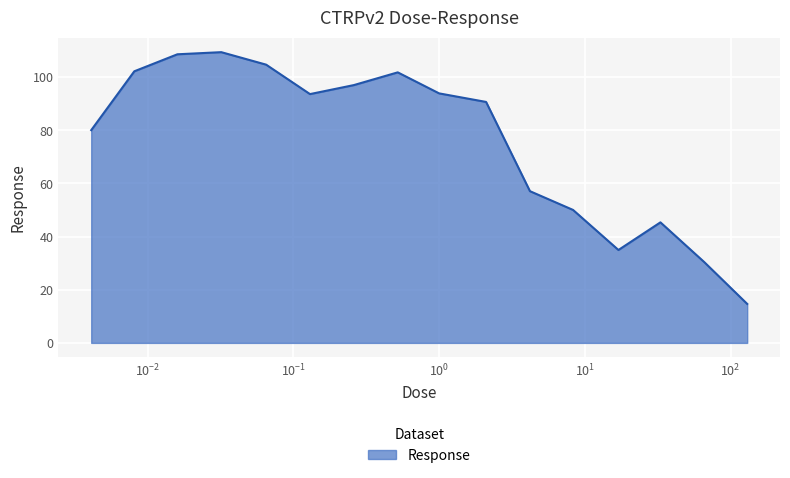

What is the minimum value shown in the chart?

14.7